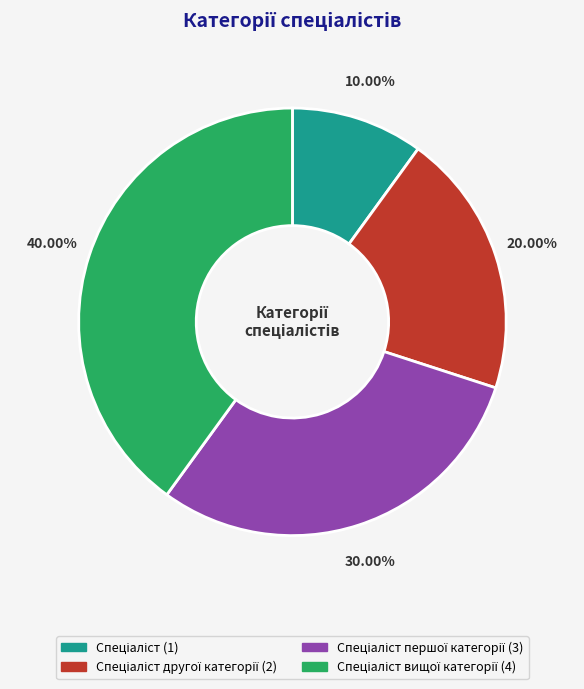

Is there any slice that represents more than half of the pie?

No